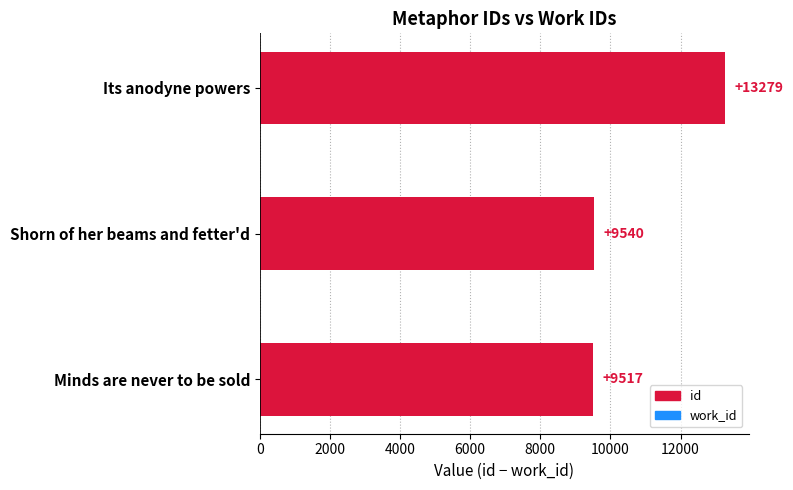

What is the change in value from Minds are never to be sold to Its anodyne powers?

+3762